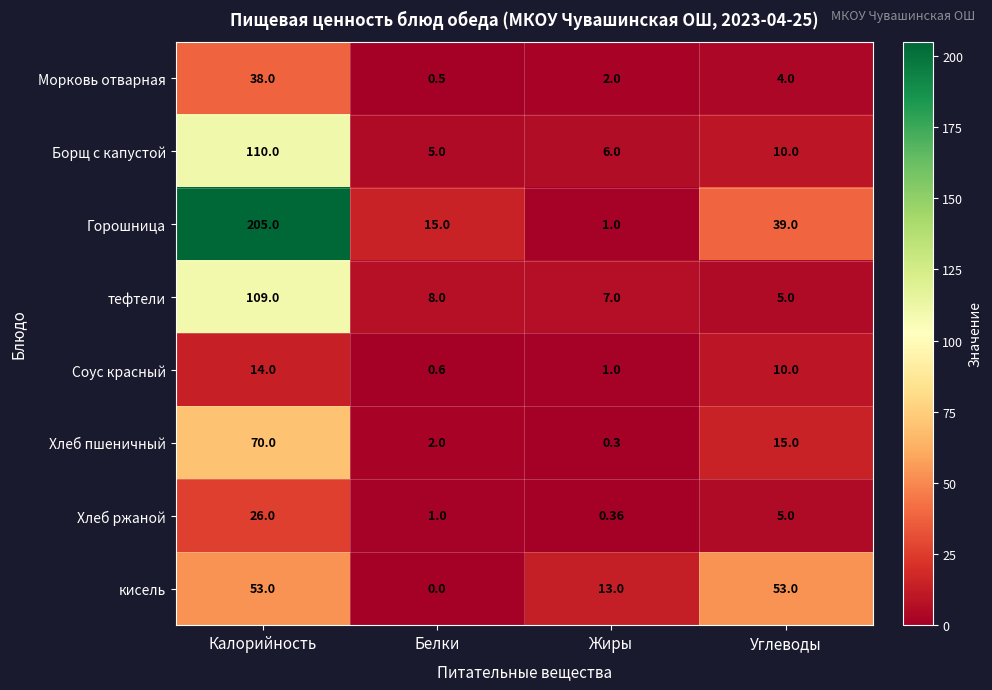

Rank the categories by Морковь отварная value from lowest to highest.

Белки, Жиры, Углеводы, Калорийность